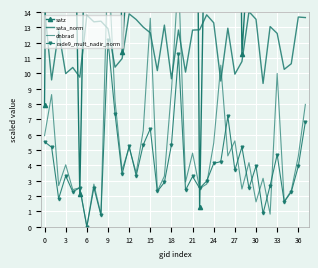

True or false: rade9_mult_nadir_norm has a value of 8.5 at 18.

False